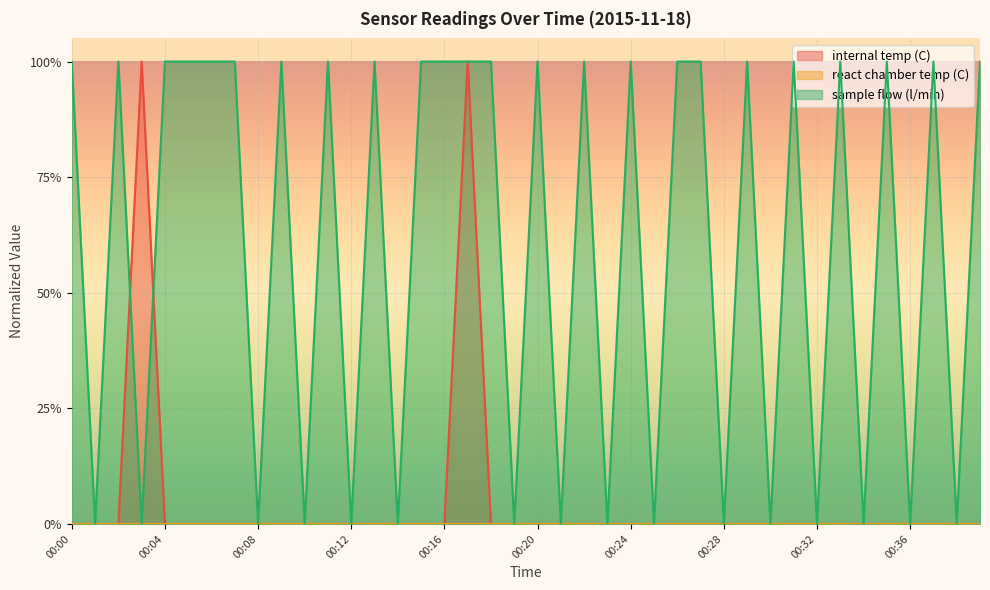

Reading right to left, list all the values displayed in this chart.

internal temp (C): 00:39=0	00:38=0	00:37=0	00:36=0	00:35=0	00:34=0	00:33=0	00:32=0	00:31=0	00:30=0	00:29=0	00:28=0	00:27=0	00:26=0	00:25=0	00:24=0	00:23=0	00:22=0	00:21=0	00:20=0	00:19=0	00:18=0	00:17=1	00:16=0	00:15=0	00:14=0	00:13=0	00:12=0	00:11=0	00:10=0	00:09=0	00:08=0	00:07=0	00:06=0	00:05=0	00:04=0	00:03=1	00:02=0	00:01=0	00:00=0
sample flow (l/min): 00:39=1	00:38=0	00:37=1	00:36=0	00:35=1	00:34=0	00:33=1	00:32=0	00:31=1	00:30=0	00:29=1	00:28=0	00:27=1	00:26=1	00:25=0	00:24=1	00:23=0	00:22=1	00:21=0	00:20=1	00:19=0	00:18=1	00:17=1	00:16=1	00:15=1	00:14=0	00:13=1	00:12=0	00:11=1	00:10=0	00:09=1	00:08=0	00:07=1	00:06=1	00:05=1	00:04=1	00:03=0	00:02=1	00:01=0	00:00=1